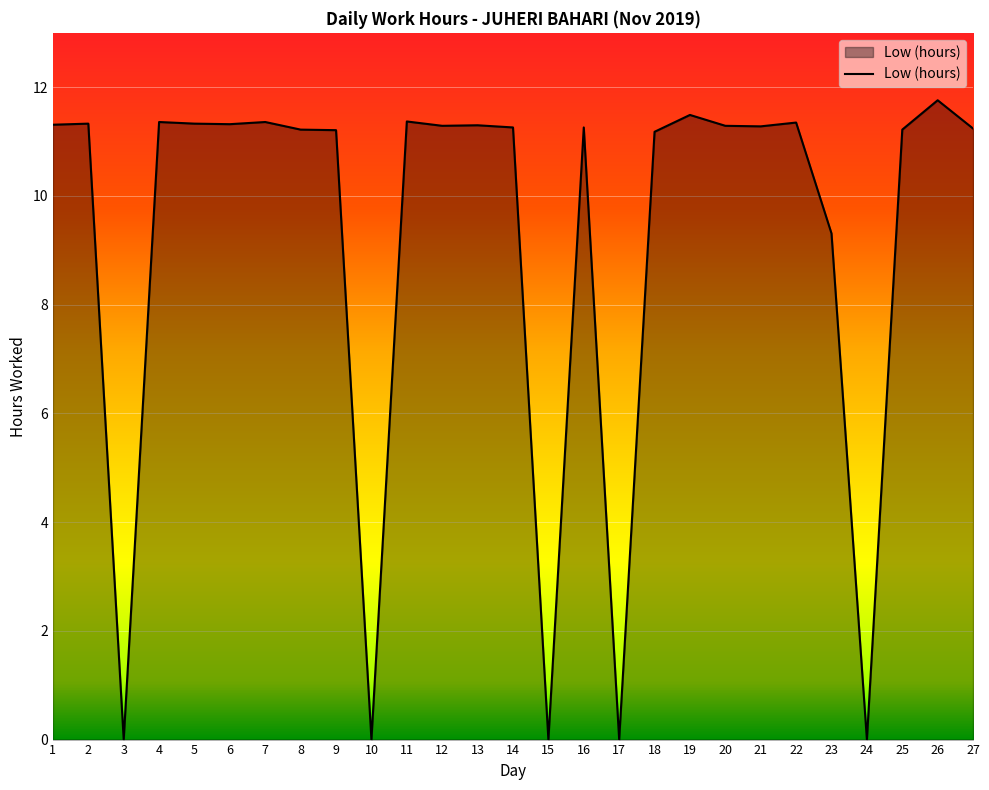

Read the value at 19.

11.5